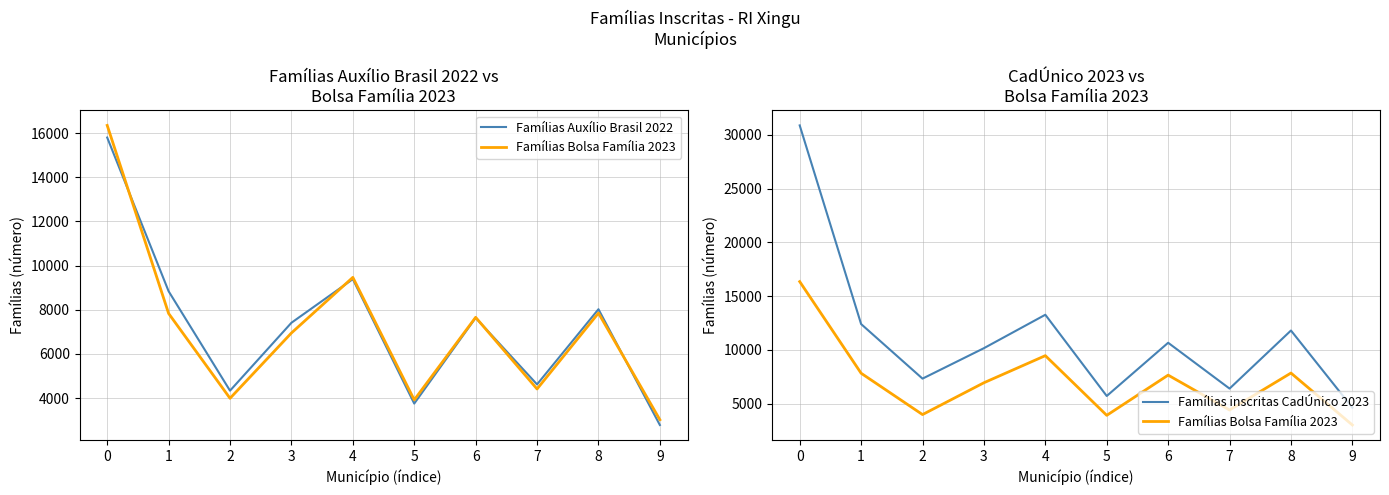

Where is Famílias Bolsa Família 2023 nearest to the value 9686?

4